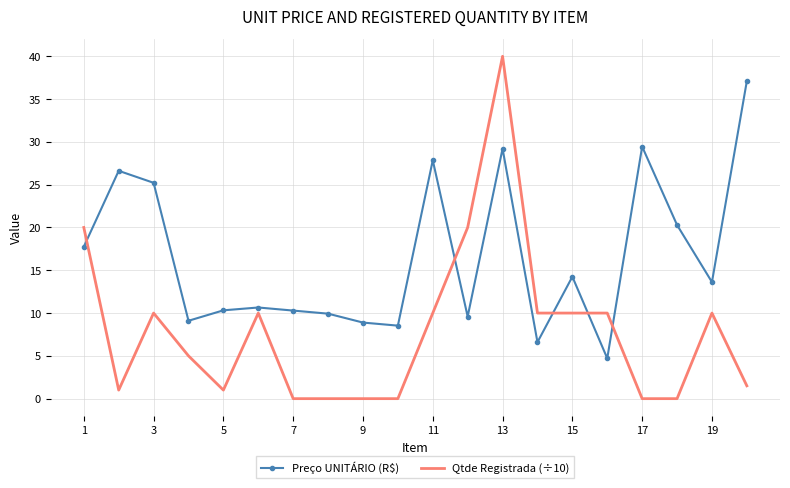

Which series has the largest total across all categories?

Preço UNITÁRIO (R$)